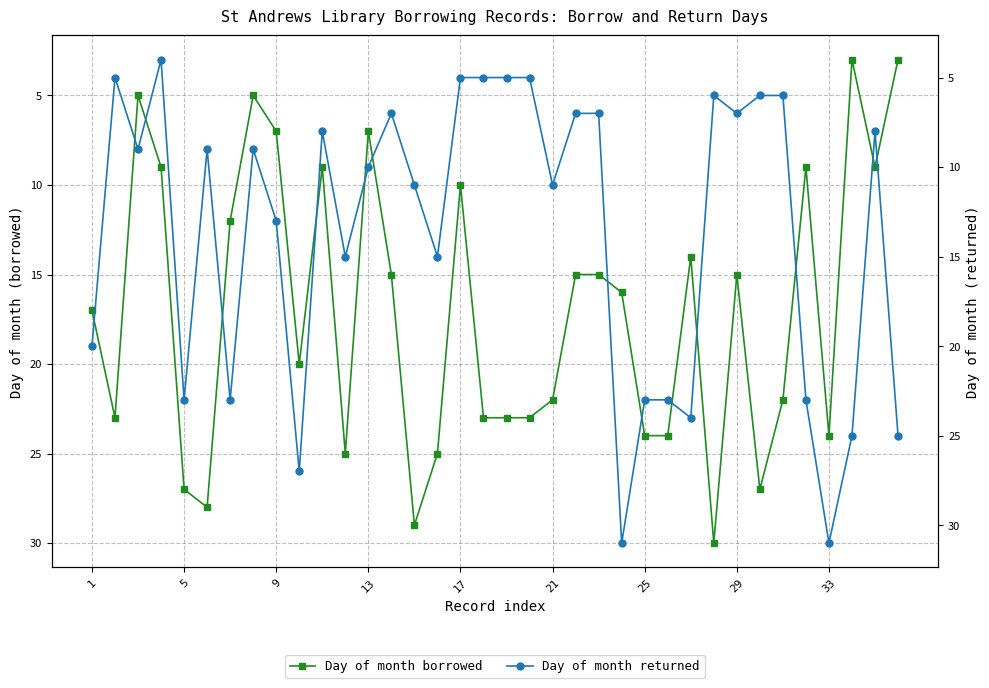

What is the lowest value of the Day of month borrowed series?

3